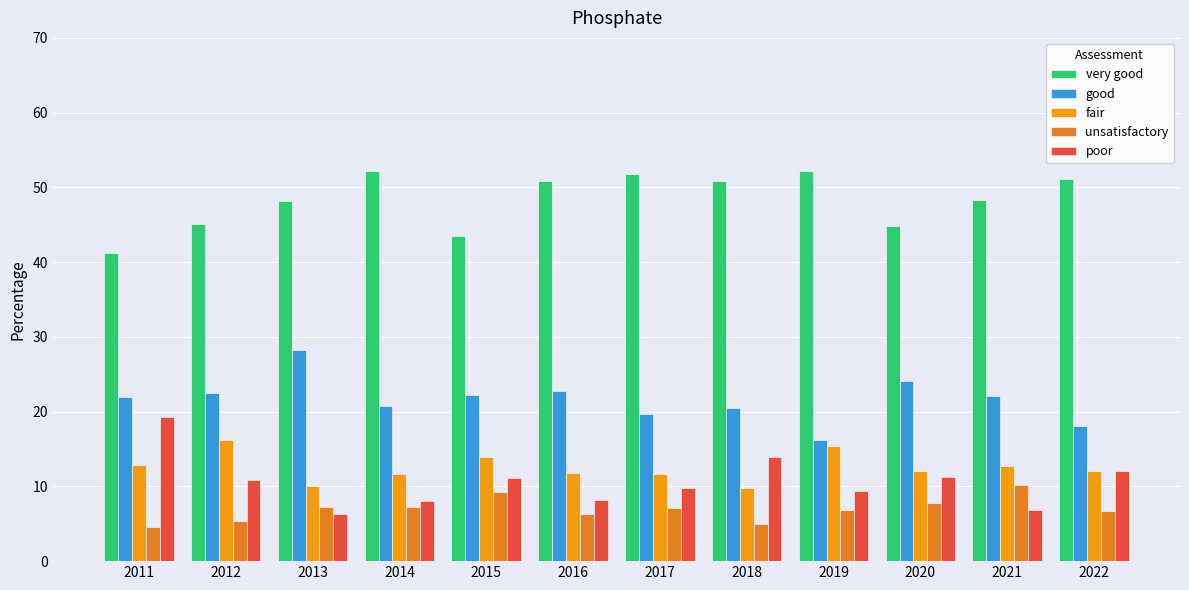

True or false: poor has a value of 4.0 at 2021.

False